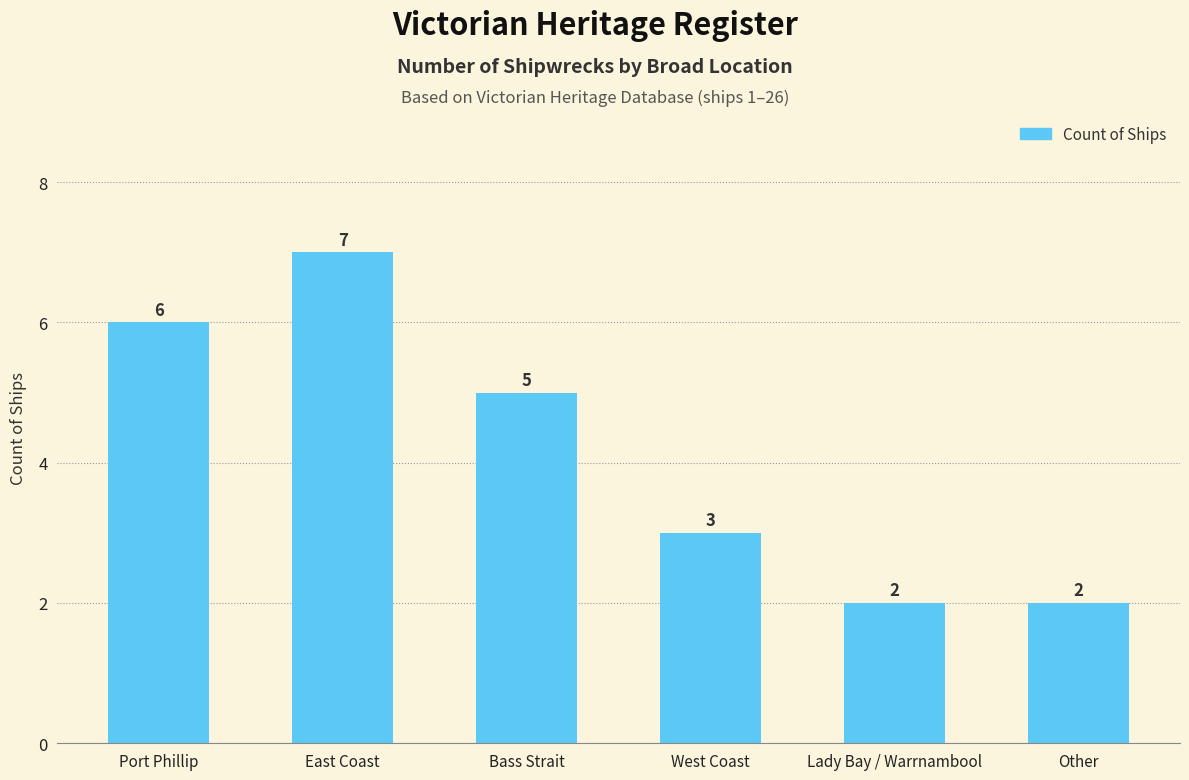

Reading right to left, what are all the values shown in this chart?

Other=2	Lady Bay / Warrnambool=2	West Coast=3	Bass Strait=5	East Coast=7	Port Phillip=6